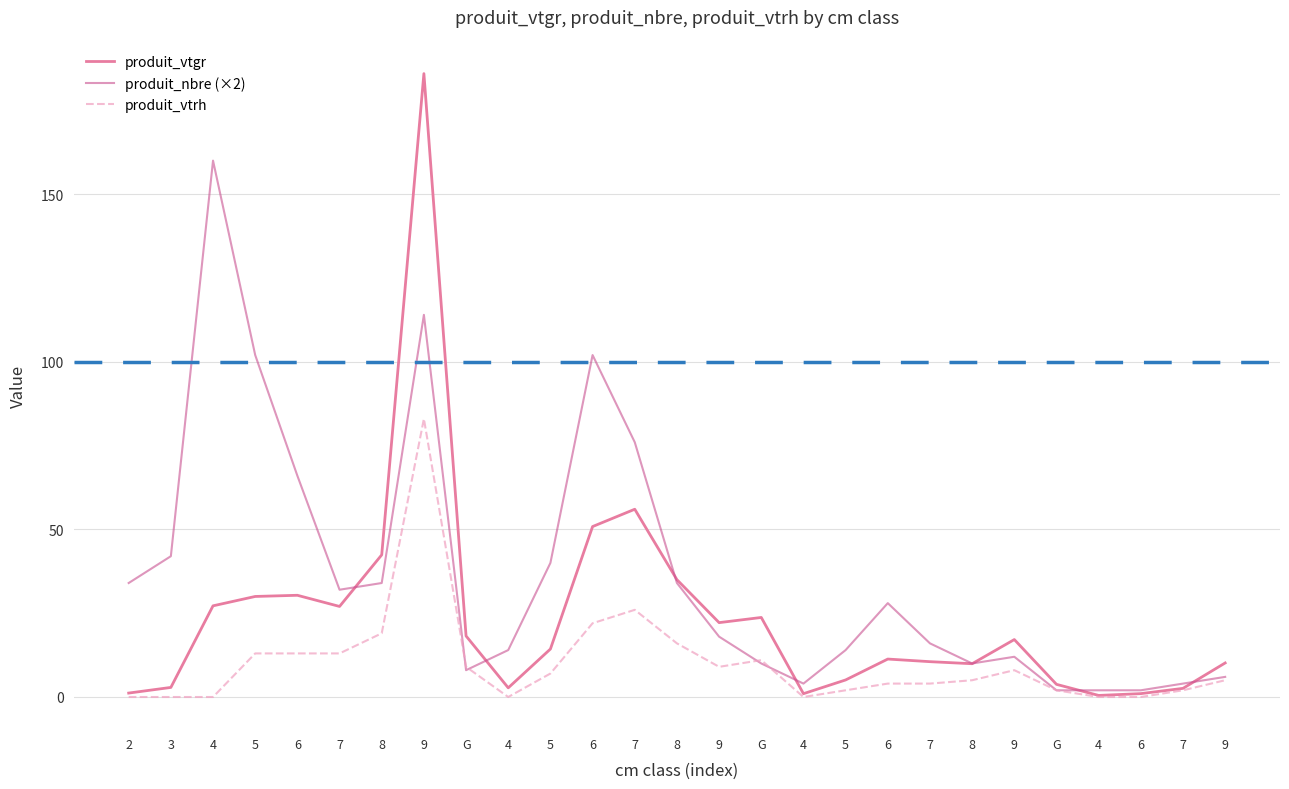

What are all the series names shown in the legend?

produit_vtgr, produit_nbre (×2), produit_vtrh